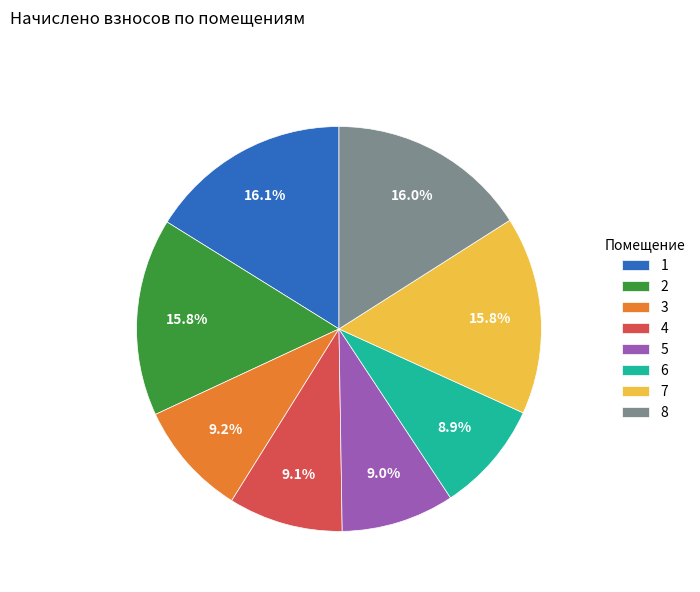

What percentage is NOT represented by 2?

84.2%